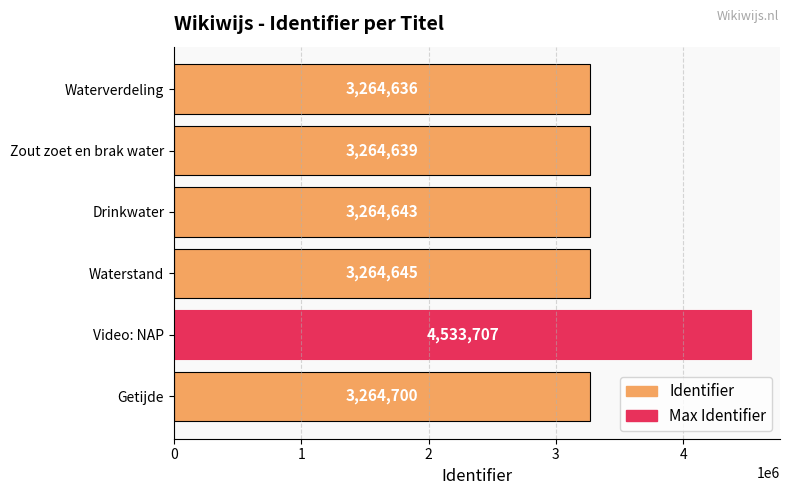

What is the difference between the maximum and minimum values?

1269071